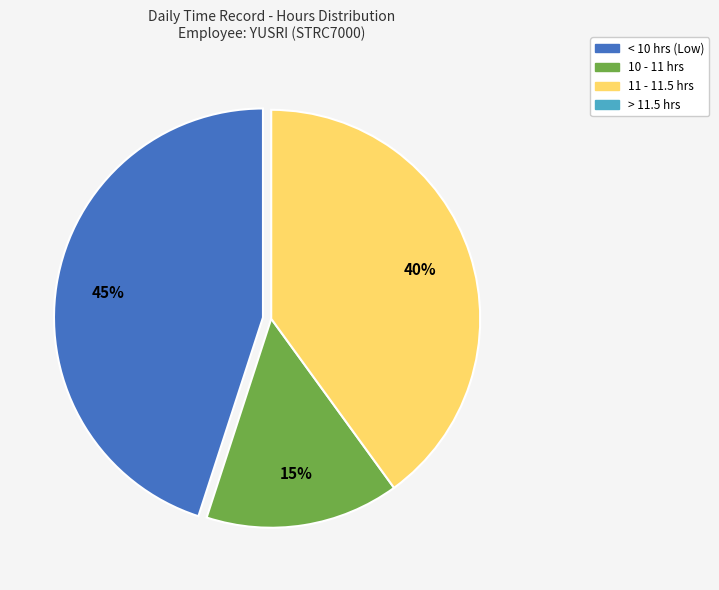

To the nearest percent, what is the difference between the largest and smallest slice percentages?

30%